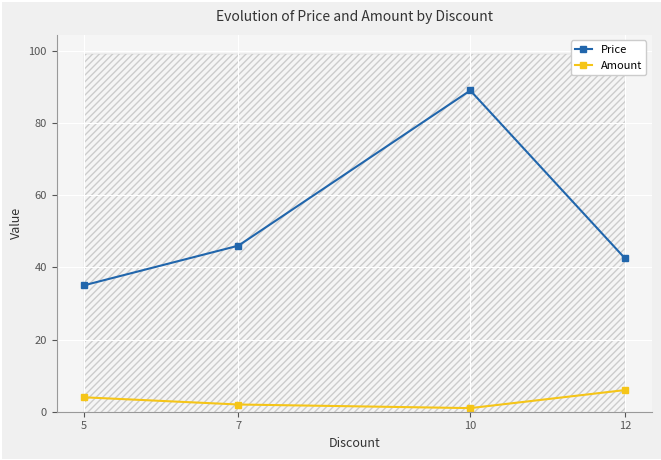

What is the sum of all Amount values?

13.0